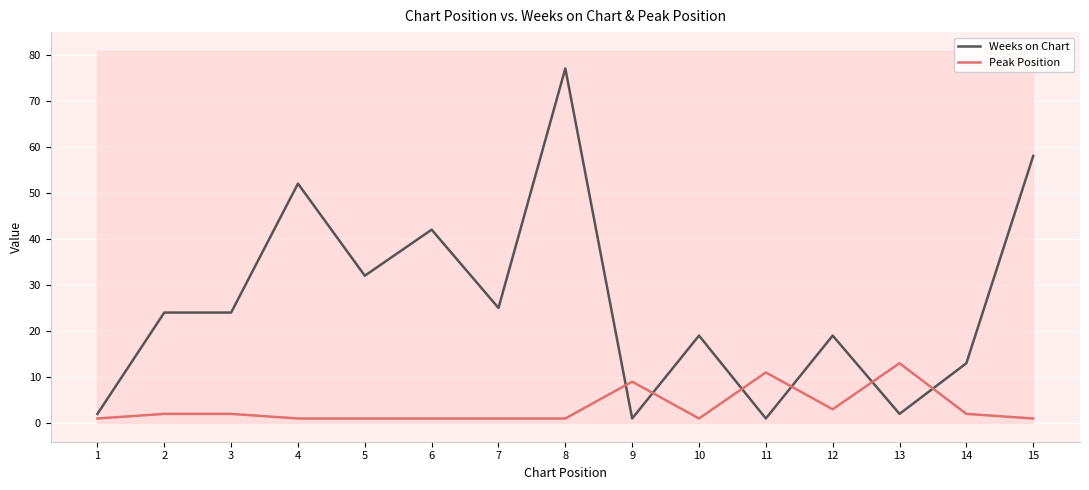

True or false: Peak Position has a value of 2 at 3.

True